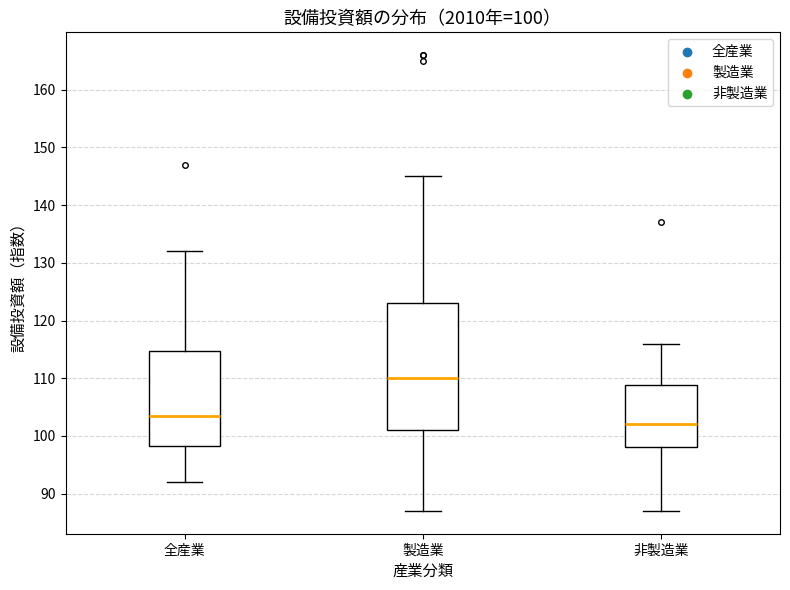

Which box has the lowest median line?

非製造業